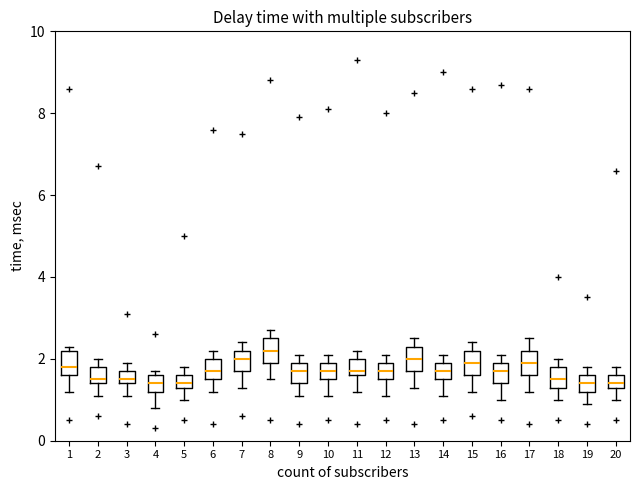

Reading left to right, read every box against the y-axis: the position of its median line, the range the box covers, and the ends of its whiskers. The values are not printed on the chart, so give them approximately, as read against the axis.

1: median 1.8, box 1.6 to 2.2, whiskers 1.2 to 2.4
2: median 1.6, box 1.4 to 1.8, whiskers 1.2 to 2.0
3: median 1.6, box 1.4 to 1.8, whiskers 1.2 to 2.0
4: median 1.4, box 1.2 to 1.6, whiskers 0.8 to 1.8
5: median 1.4 (just above the box's lower edge), box 1.4 to 1.6, whiskers 1.0 to 1.8
6: median 1.8, box 1.6 to 2.0, whiskers 1.2 to 2.2
7: median 2.0, box 1.8 to 2.2, whiskers 1.4 to 2.4
8: median 2.2, box 2.0 to 2.6, whiskers 1.6 to 2.8
9: median 1.8, box 1.4 to 2.0, whiskers 1.2 to 2.2
10: median 1.8, box 1.6 to 2.0, whiskers 1.2 to 2.2
11: median 1.8, box 1.6 to 2.0, whiskers 1.2 to 2.2
12: median 1.8, box 1.6 to 2.0, whiskers 1.2 to 2.2
13: median 2.0, box 1.8 to 2.4, whiskers 1.4 to 2.6
14: median 1.8, box 1.6 to 2.0, whiskers 1.2 to 2.2
15: median 2.0, box 1.6 to 2.2, whiskers 1.2 to 2.4
16: median 1.8, box 1.4 to 2.0, whiskers 1.0 to 2.2
17: median 2.0, box 1.6 to 2.2, whiskers 1.2 to 2.6
18: median 1.6, box 1.4 to 1.8, whiskers 1.0 to 2.0
19: median 1.4, box 1.2 to 1.6, whiskers 1.0 to 1.8
20: median 1.4 (just above the box's lower edge), box 1.4 to 1.6, whiskers 1.0 to 1.8